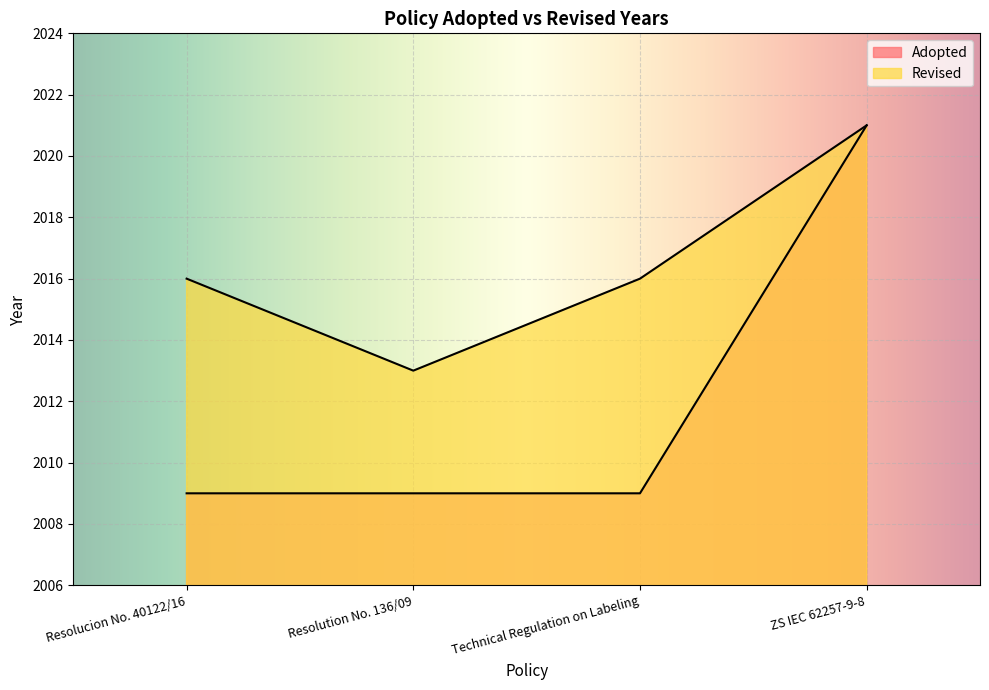

Rank the categories by value from lowest to highest.

Resolucion No. 40122/16, Resolution No. 136/09, Technical Regulation on Labeling, ZS IEC 62257-9-8